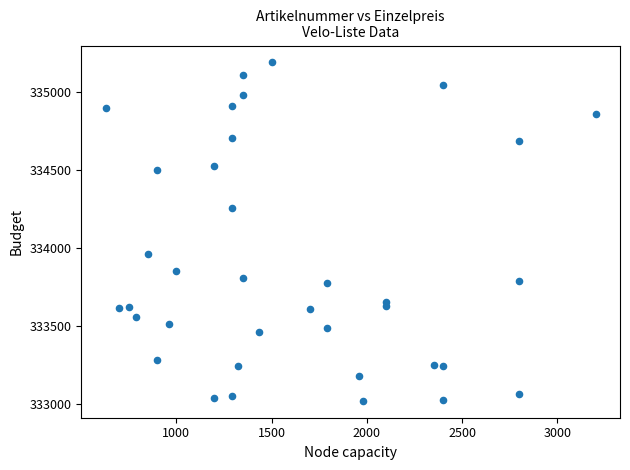

What is the range of X values (max minus min)?

2570